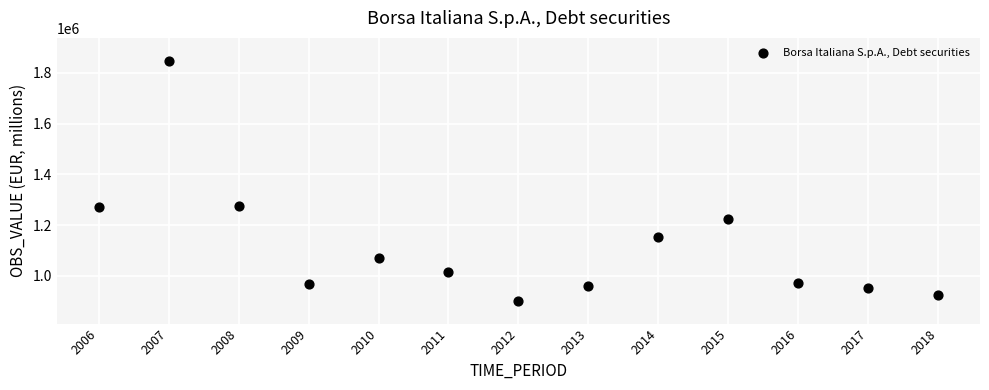

What is the range of X values (max minus min)?

12.0